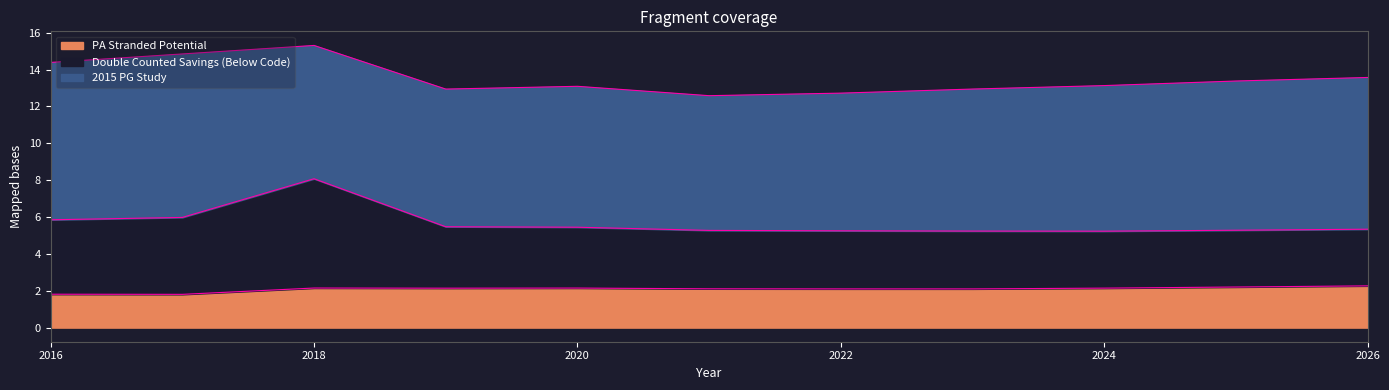

How many lines are shown in the chart?

3